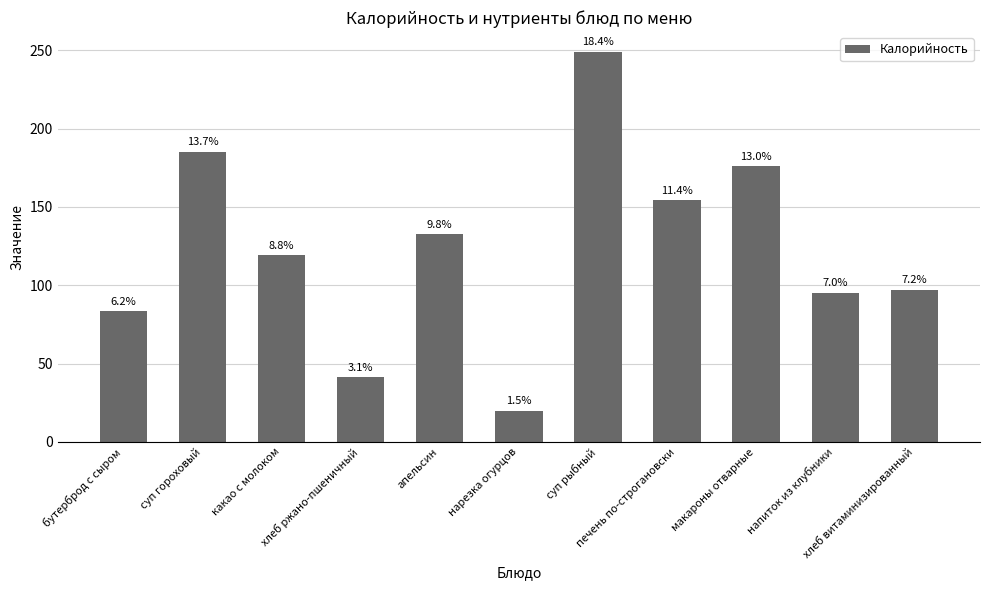

Is it true that the value at нарезка огурцов is 19.7?

True